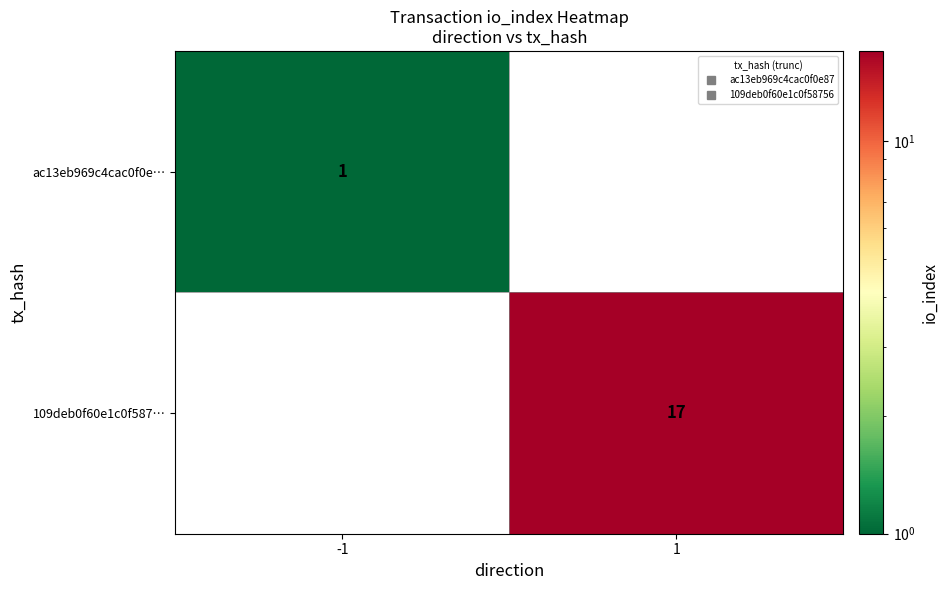

Rank the categories by ac13eb969c4cac0f0e… value from lowest to highest.

-1, 1